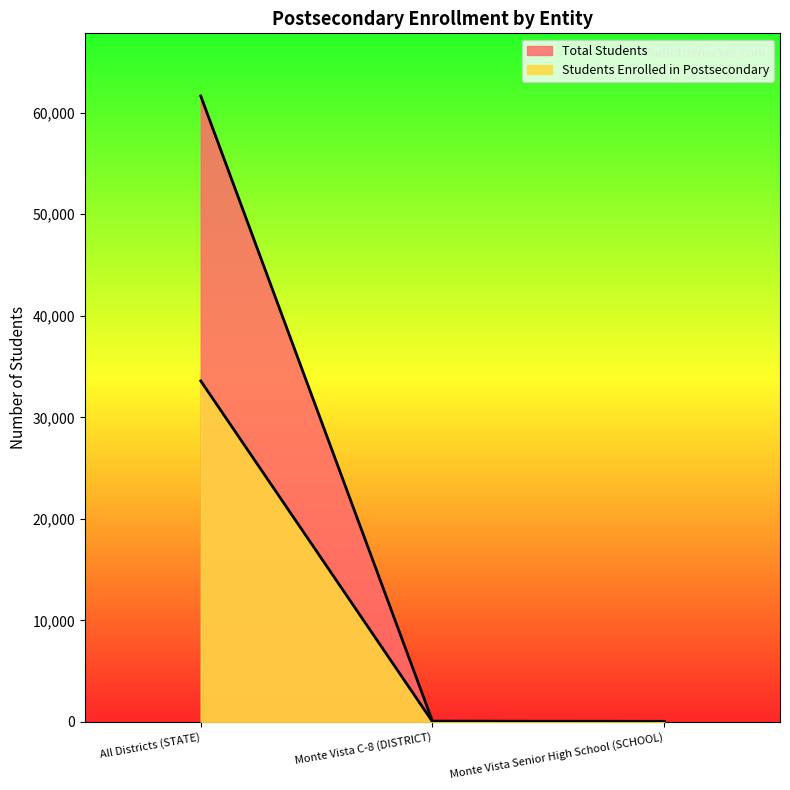

What is the label of the 1st point from the left?

All Districts (STATE)